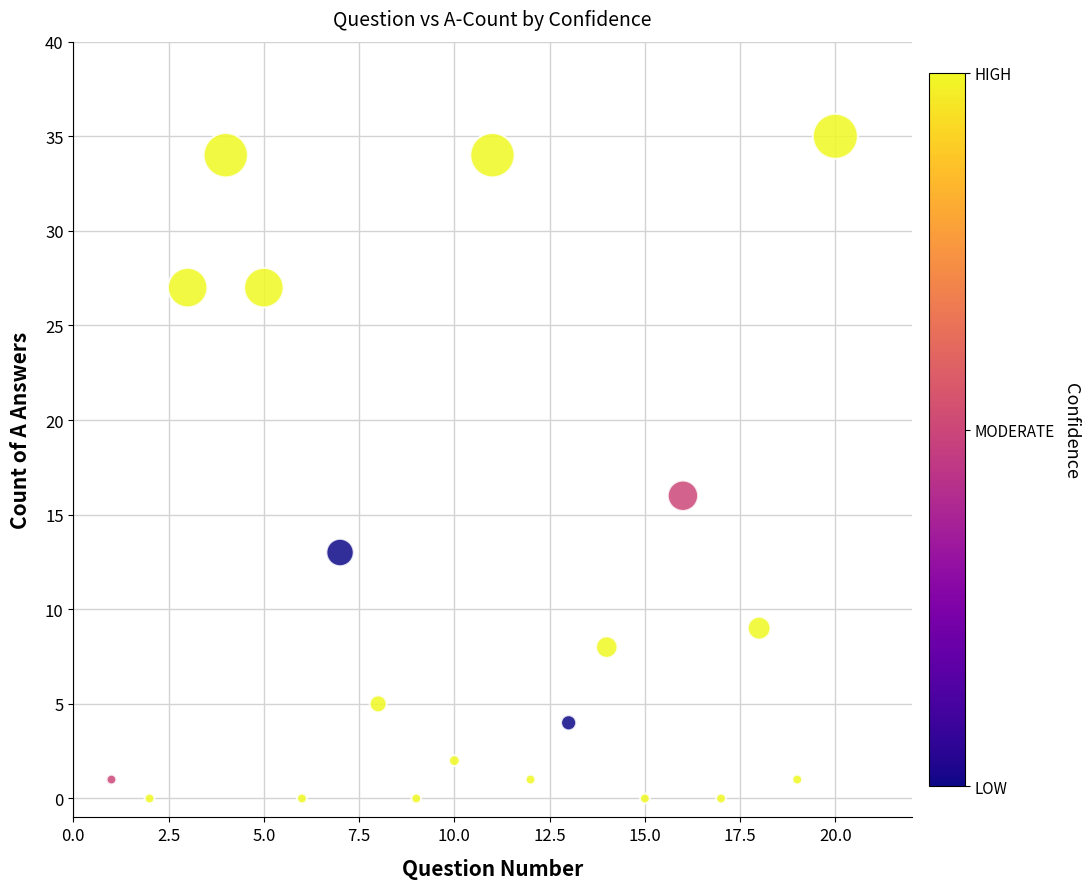

What Y value in the scatter plot is closest to 17?

16